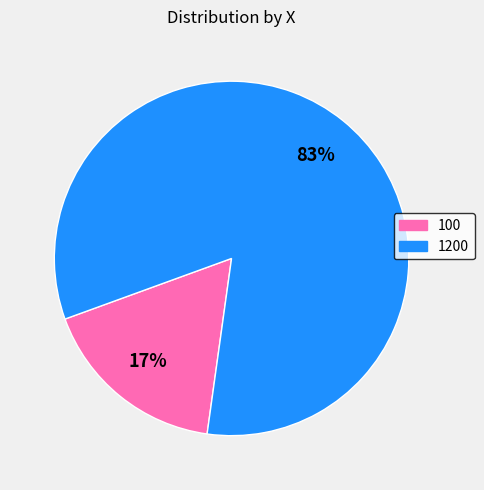

Which category has the biggest portion of the pie?

1200